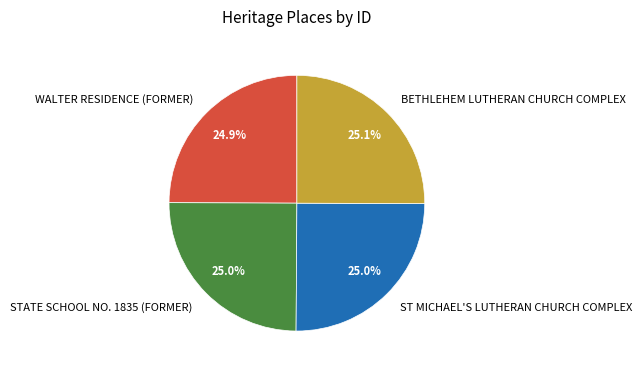

How many segments does this pie chart have?

4